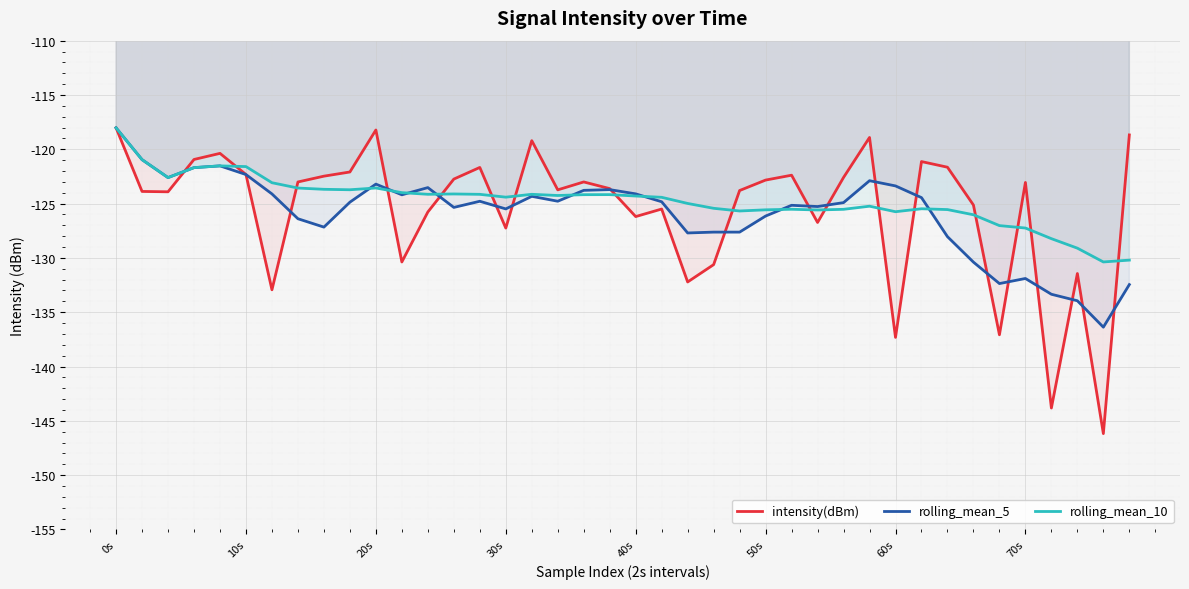

What is the difference between the maximum and minimum values in the rolling_mean_5 series?

18.4